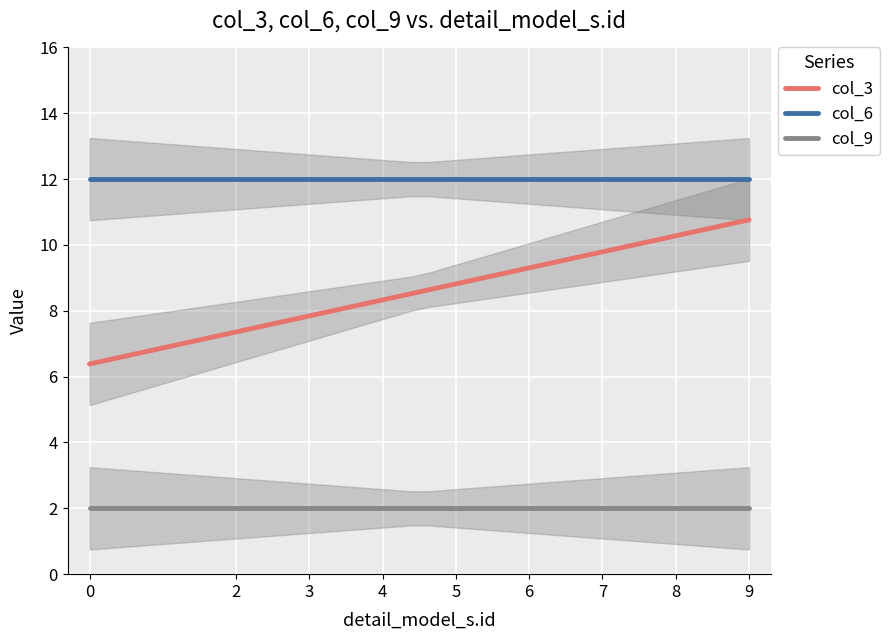

Which series has the largest total across all categories?

col_6